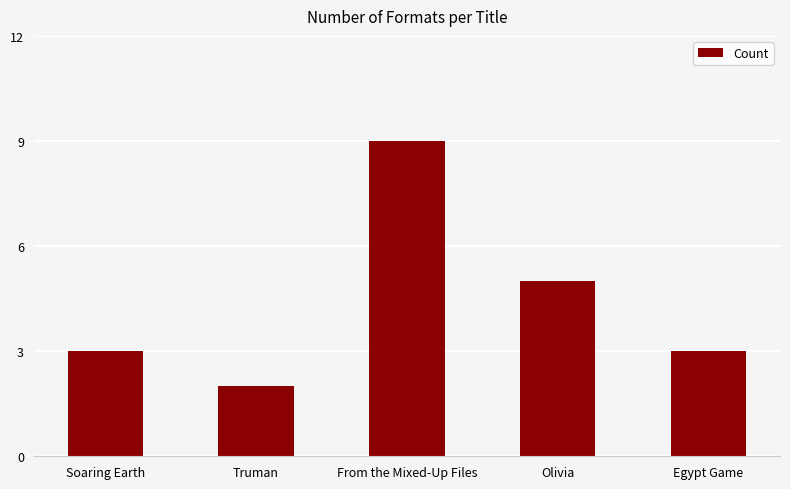

What is the average value?

4